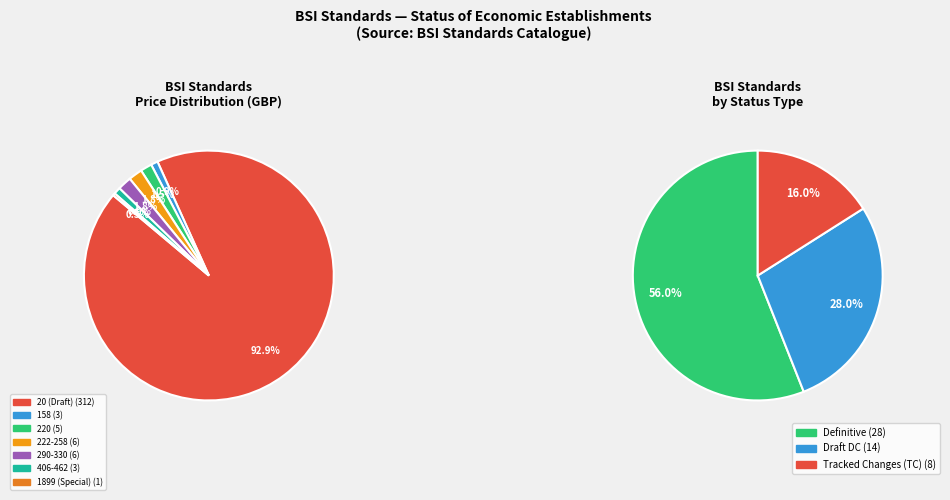

How many segments does this pie chart have?

10